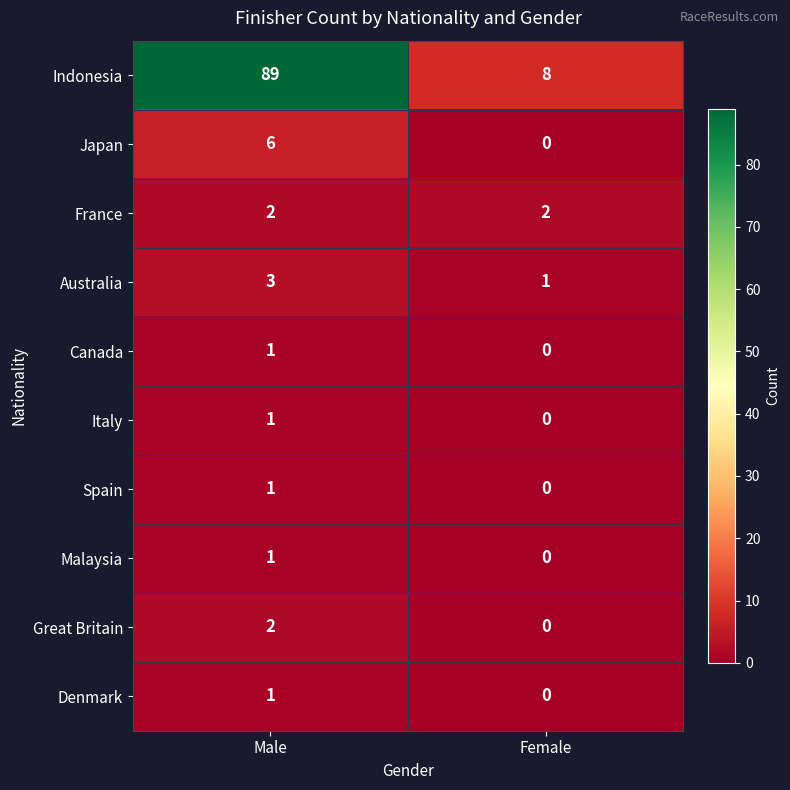

Which label corresponds to the largest value in the chart?

Male